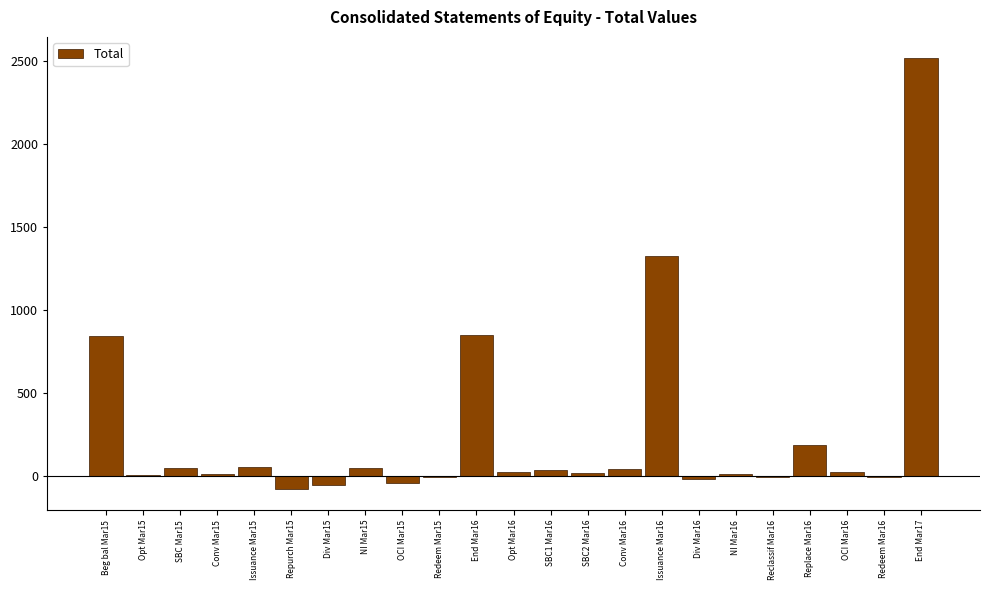

What is the greatest value displayed?

2514.4